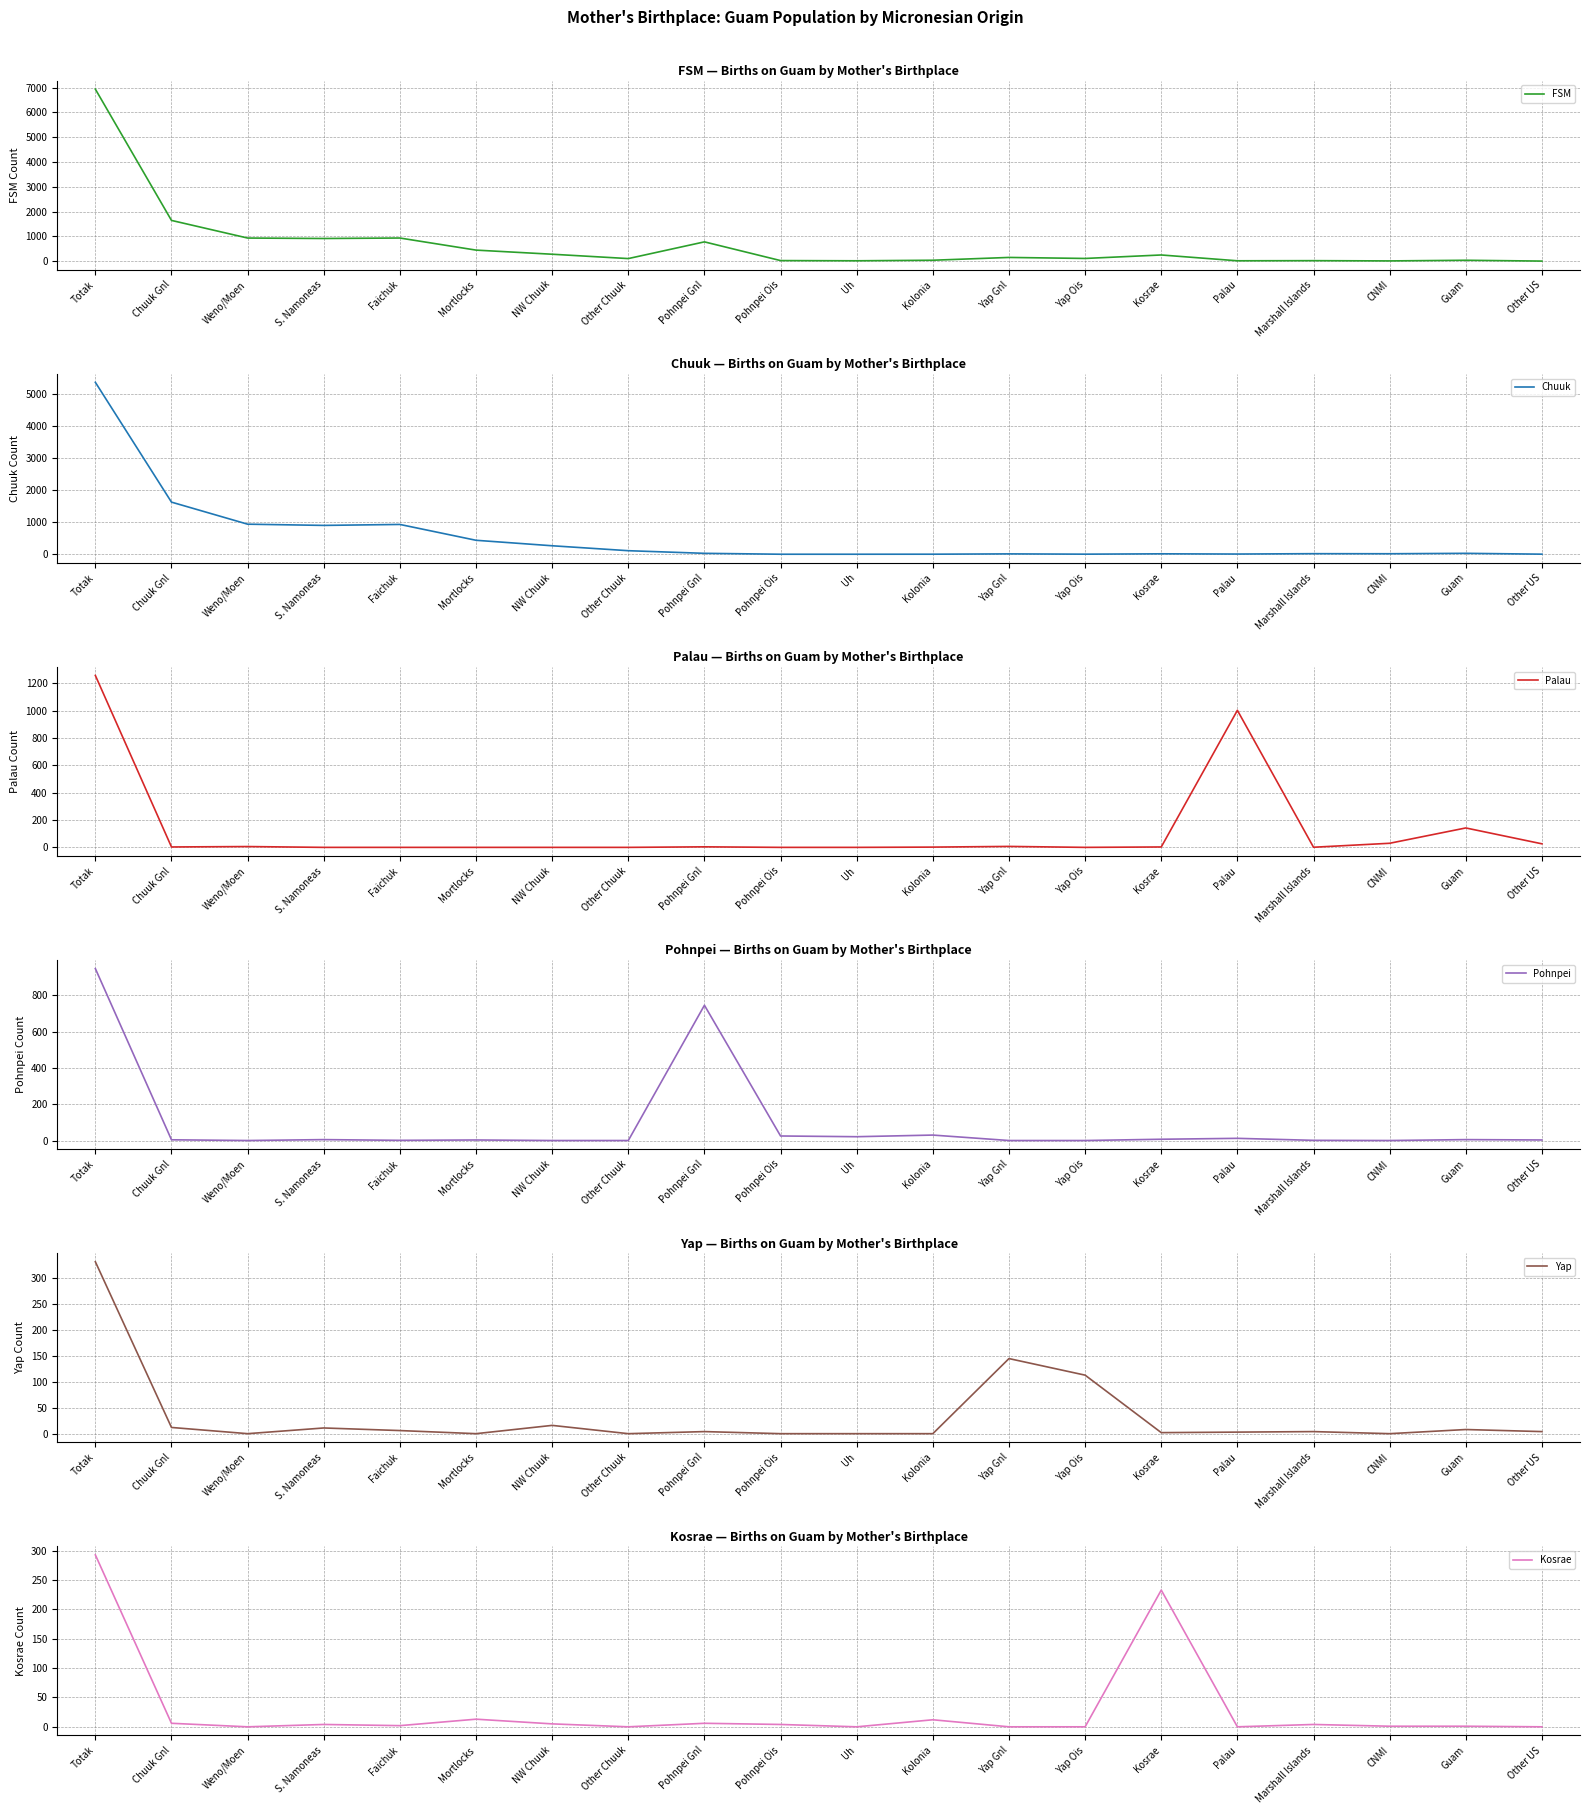

Rank the series at Weno/Moen from highest to lowest value.

FSM, Chuuk, Palau, Pohnpei, Yap, Kosrae